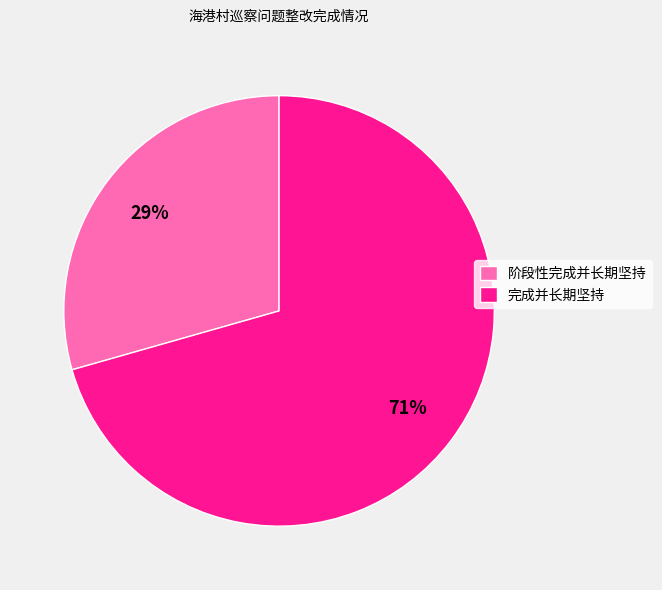

How many slices are in this pie chart?

2